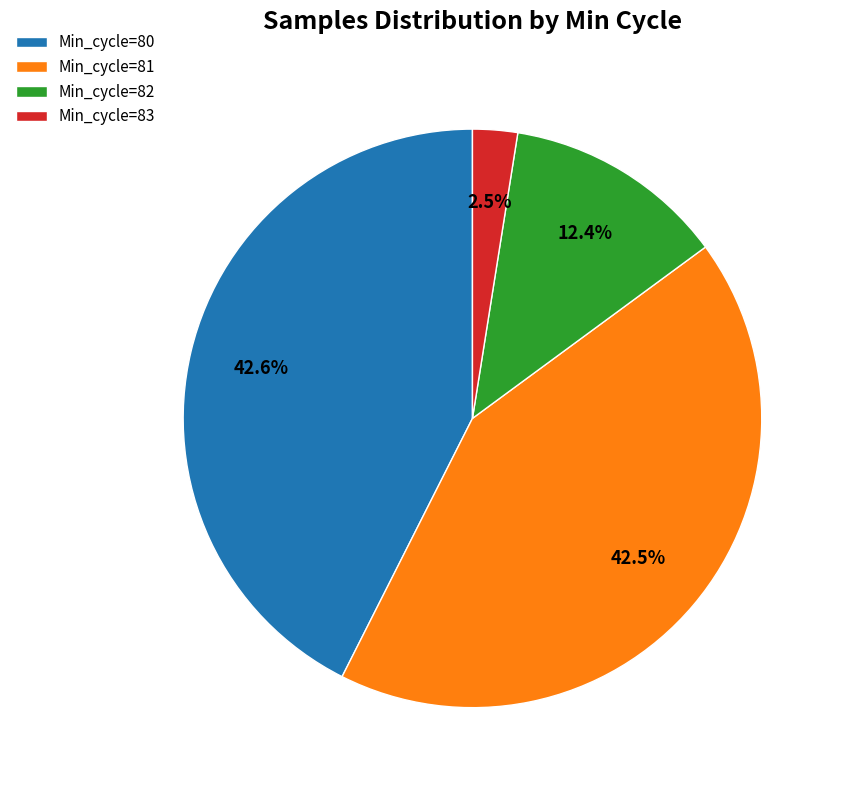

Does any single category account for the majority?

No